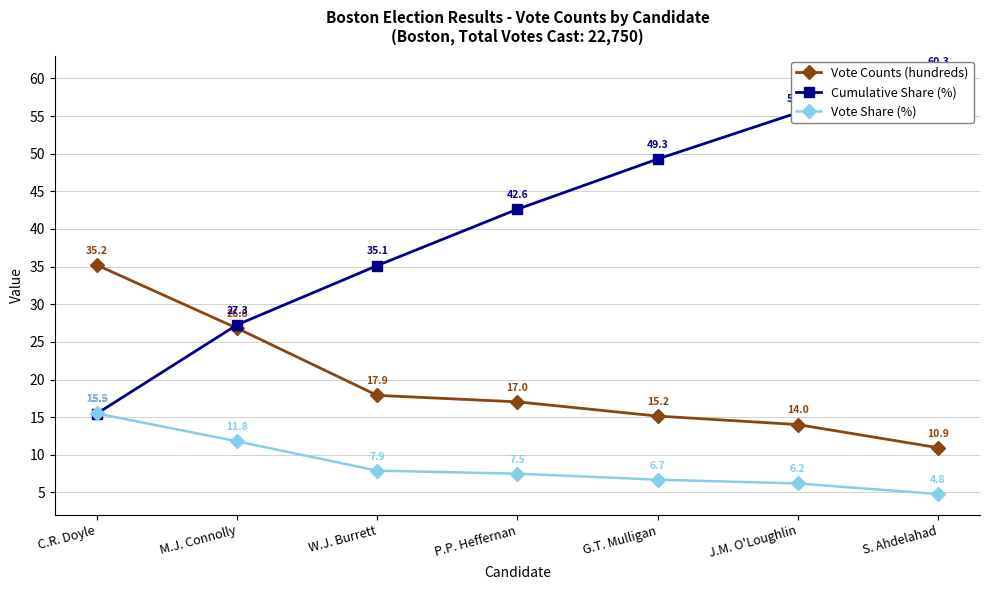

Reading left to right, extract all data points from this chart.

Vote Counts (hundreds): 35.2	26.8	17.9	17.0	15.2	14.0	10.9
Cumulative Share (%): 15.5	27.3	35.1	42.6	49.3	55.4	60.3
Vote Share (%): 15.5	11.8	7.9	7.5	6.7	6.2	4.8